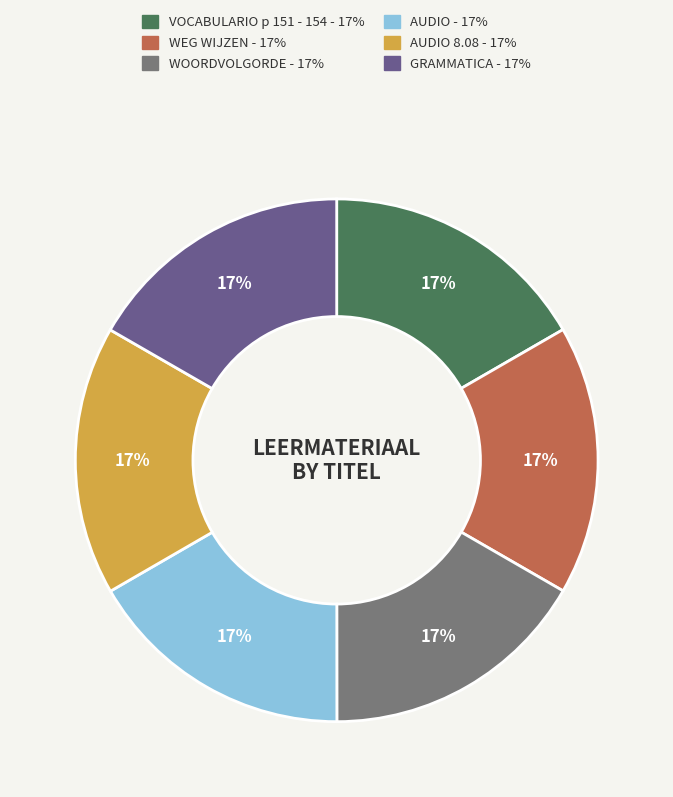

How many segments does this pie chart have?

6